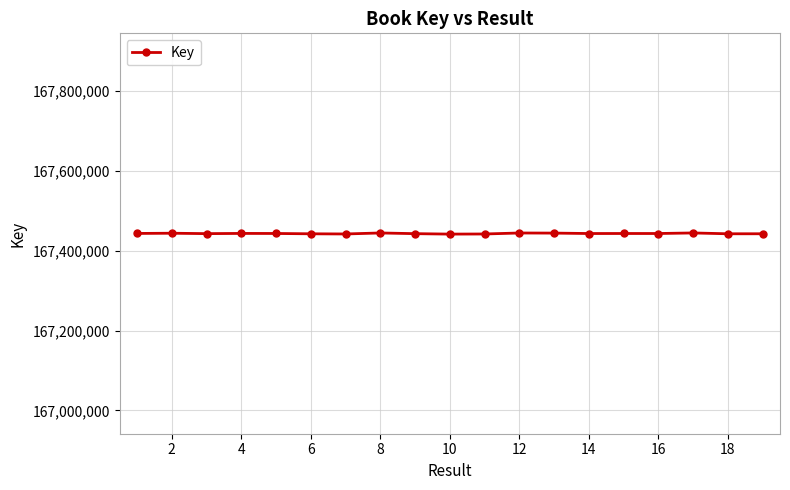

What is the difference between the maximum and minimum values?

2880